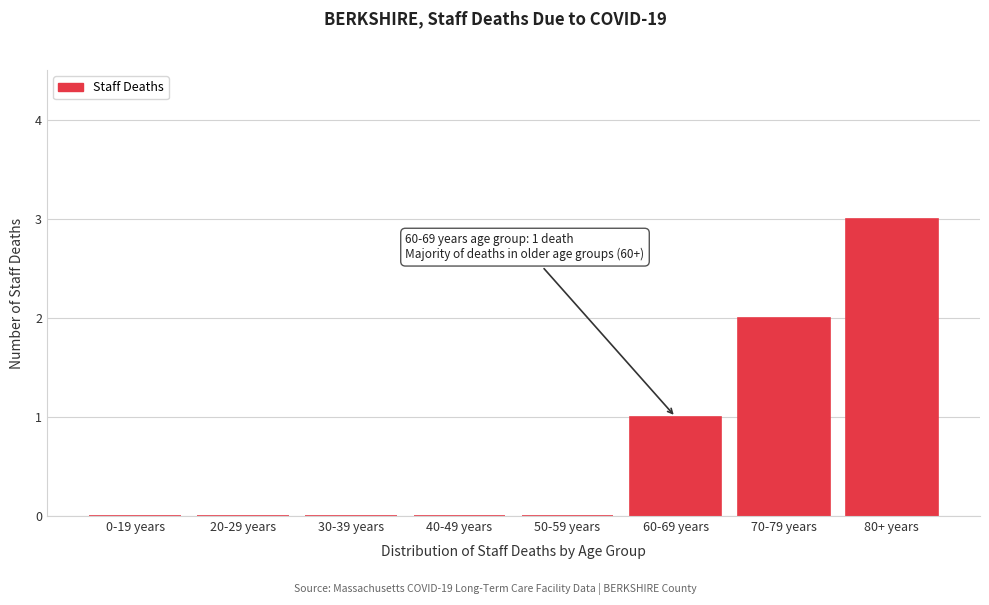

Reading left to right, extract all data points from this chart.

0-19 years=0	20-29 years=0	30-39 years=0	40-49 years=0	50-59 years=0	60-69 years=1	70-79 years=2	80+ years=3